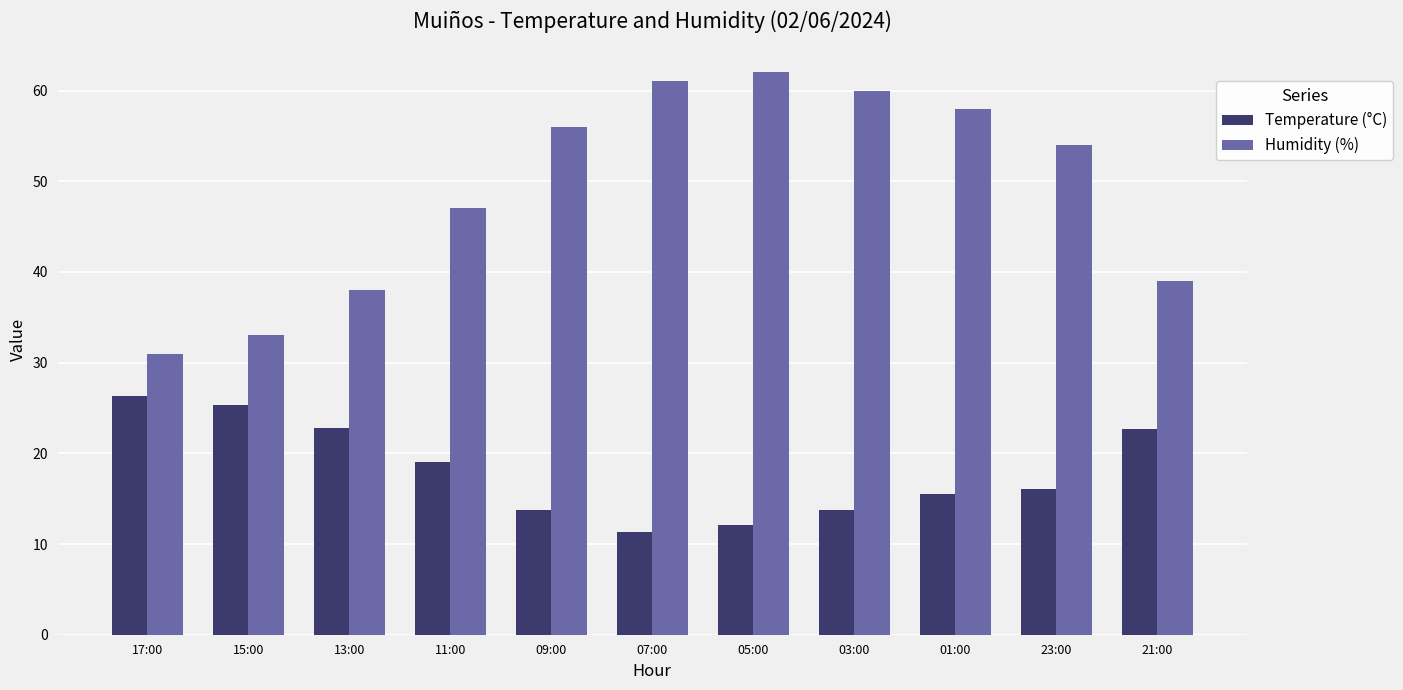

Is it true that Temperature (°C) equals 25.3 at 15:00?

True